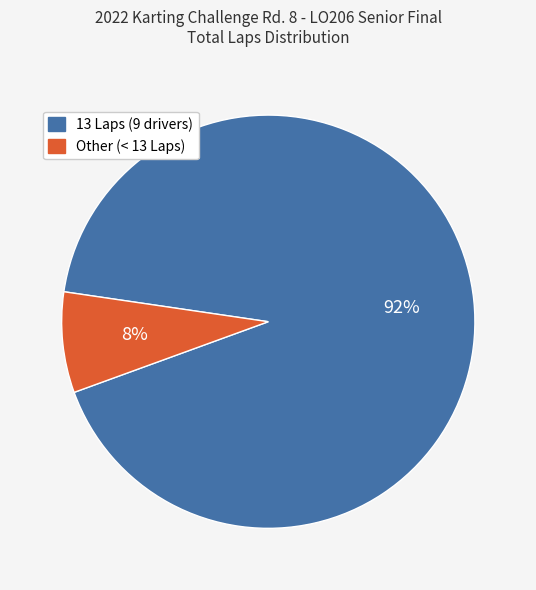

Does any single category account for the majority?

Yes